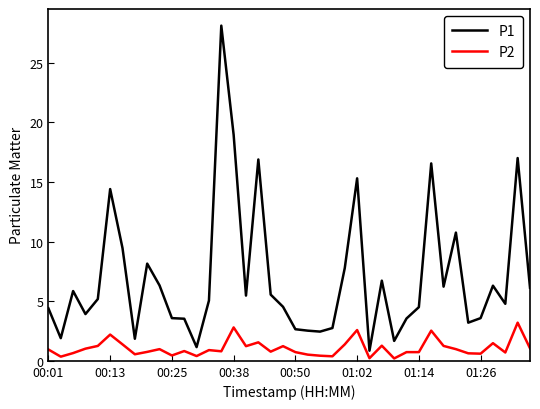

Which series has the largest total across all categories?

P1